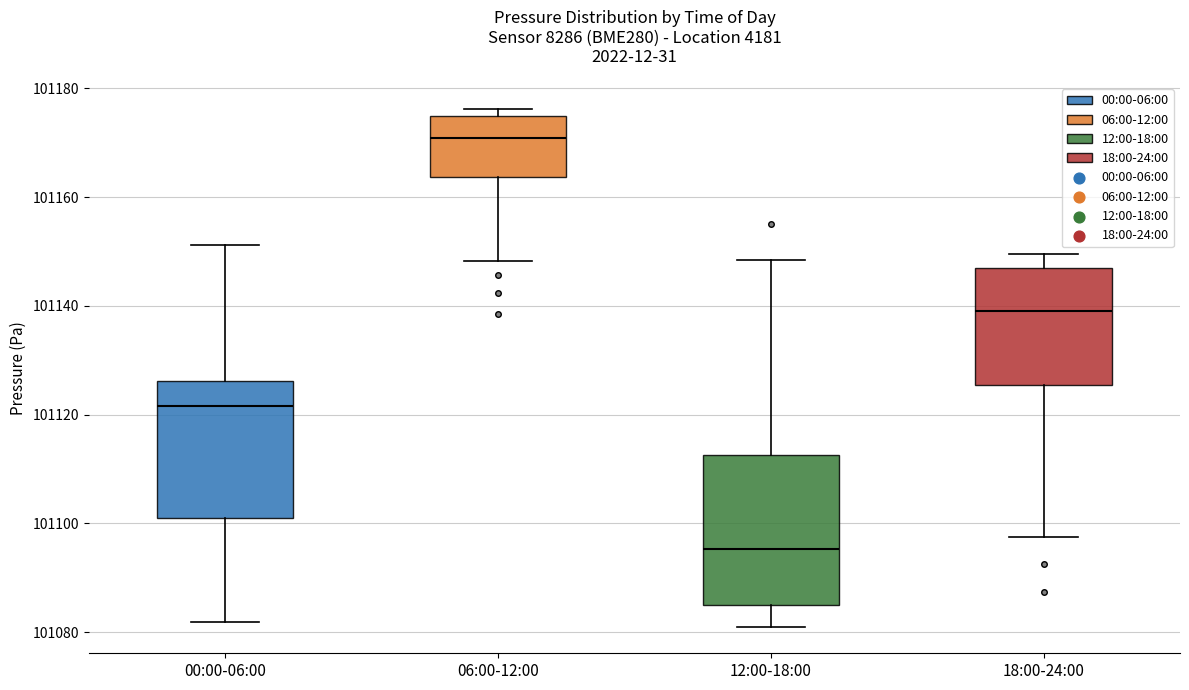

Which box has the highest median line?

06:00-12:00